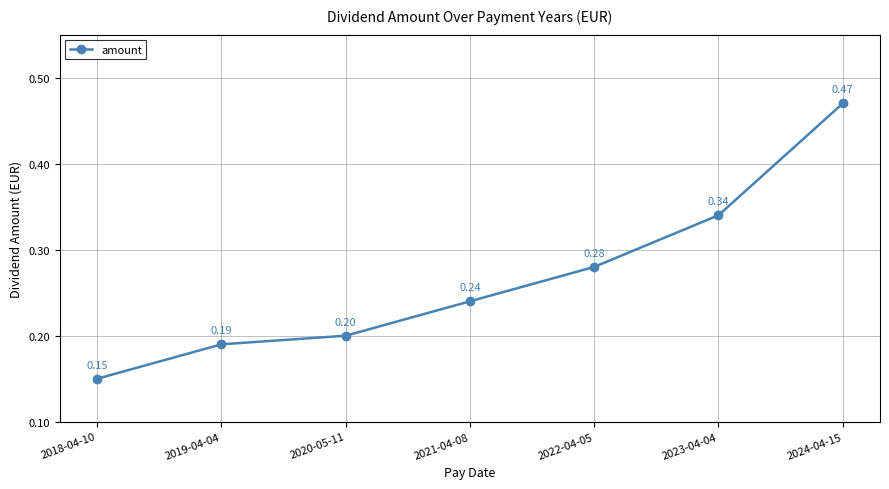

Between 2022-04-05 and 2021-04-08, which is larger?

2022-04-05